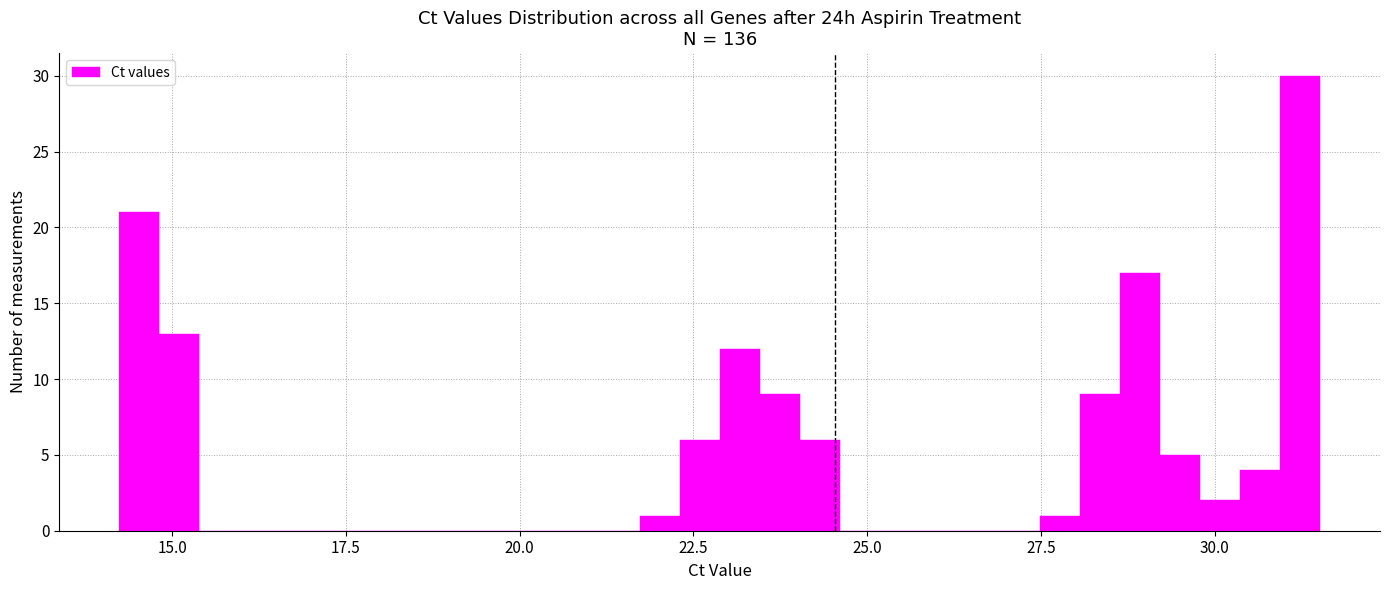

Around what value on the x-axis is the tallest bar? Give the approximate position of its centre, as read against the axis.

31.0